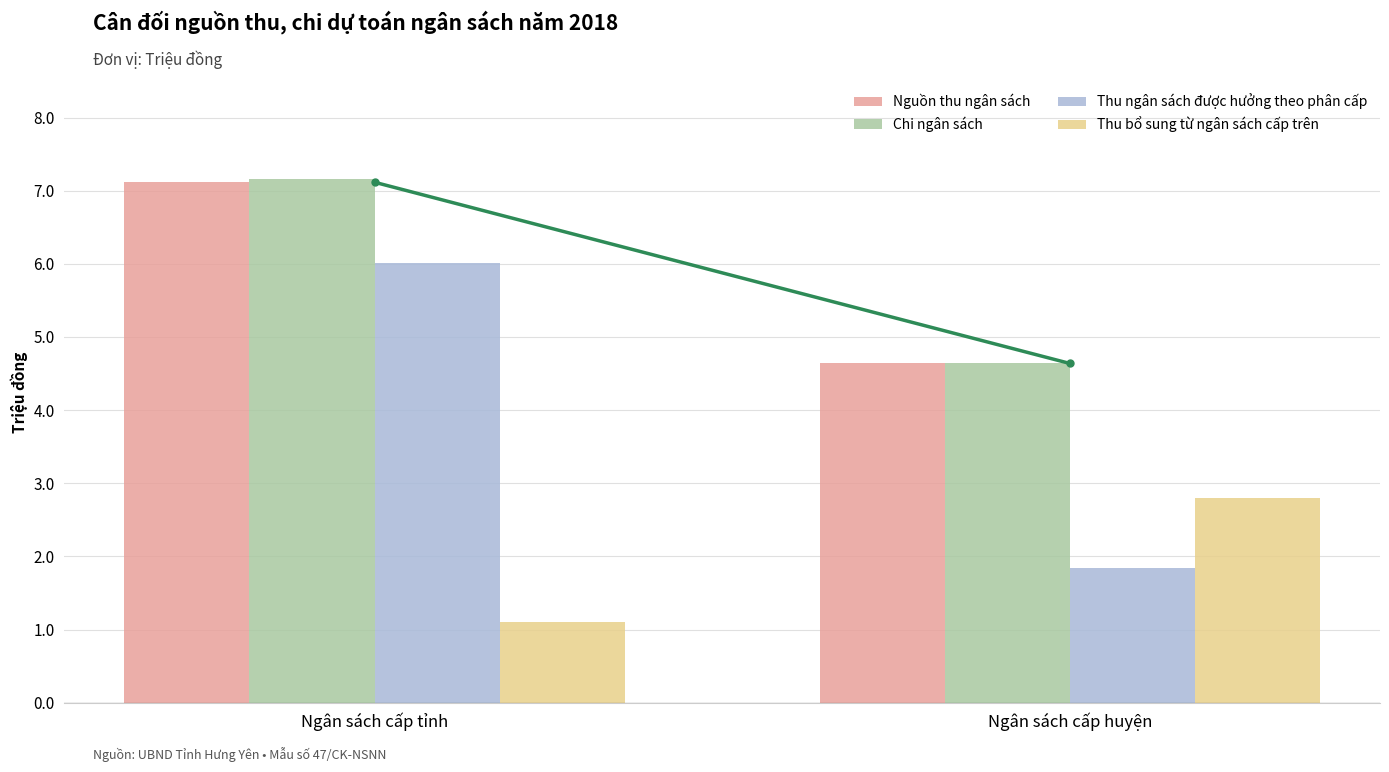

What is the total value across all series at Ngân sách cấp huyện?

13.9